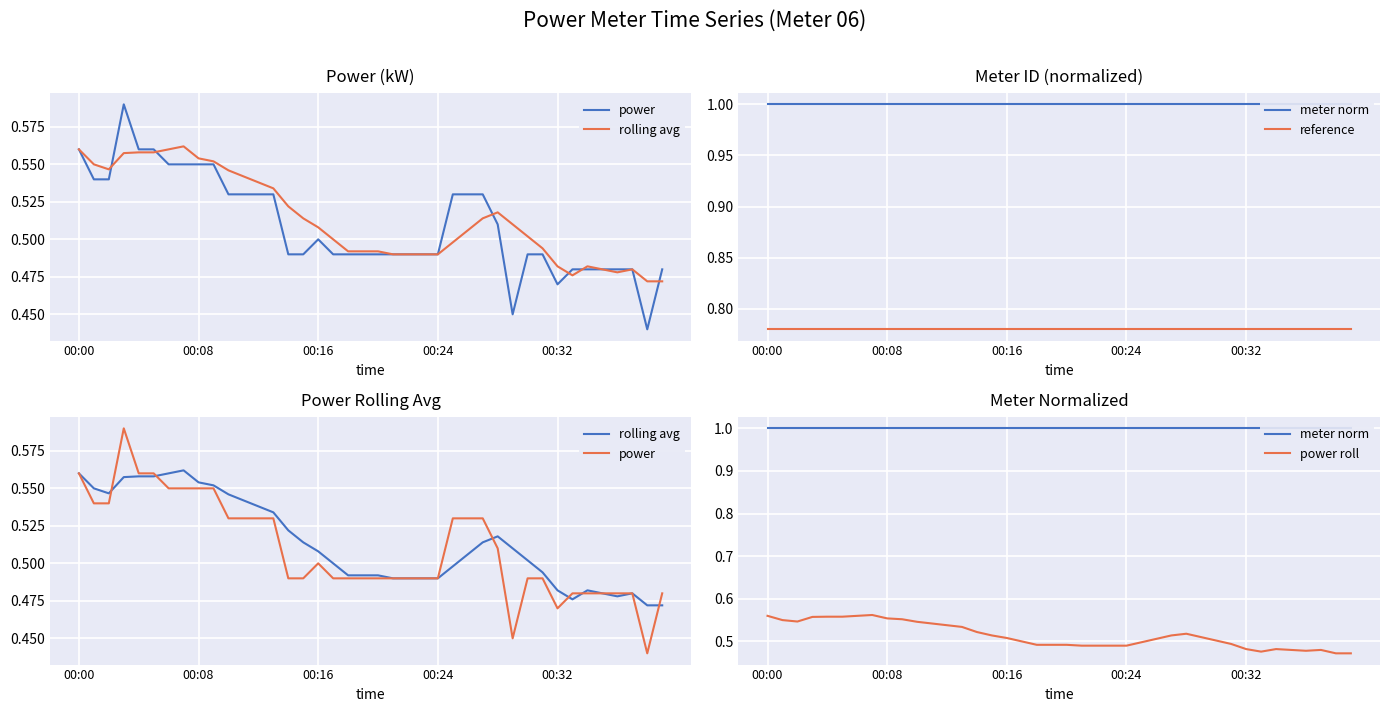

The power series shows 0.5 at 00:16. True or false?

True